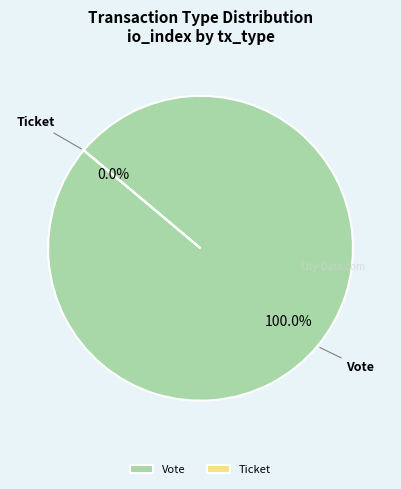

How many segments does this pie chart have?

2